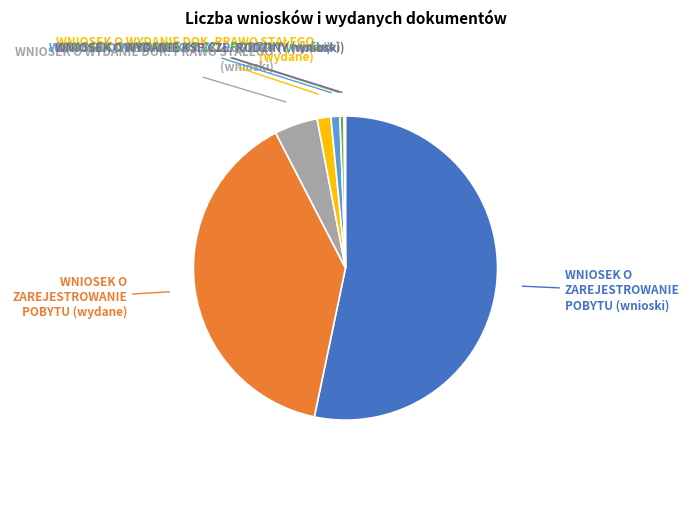

Is there a majority slice in this chart?

Yes